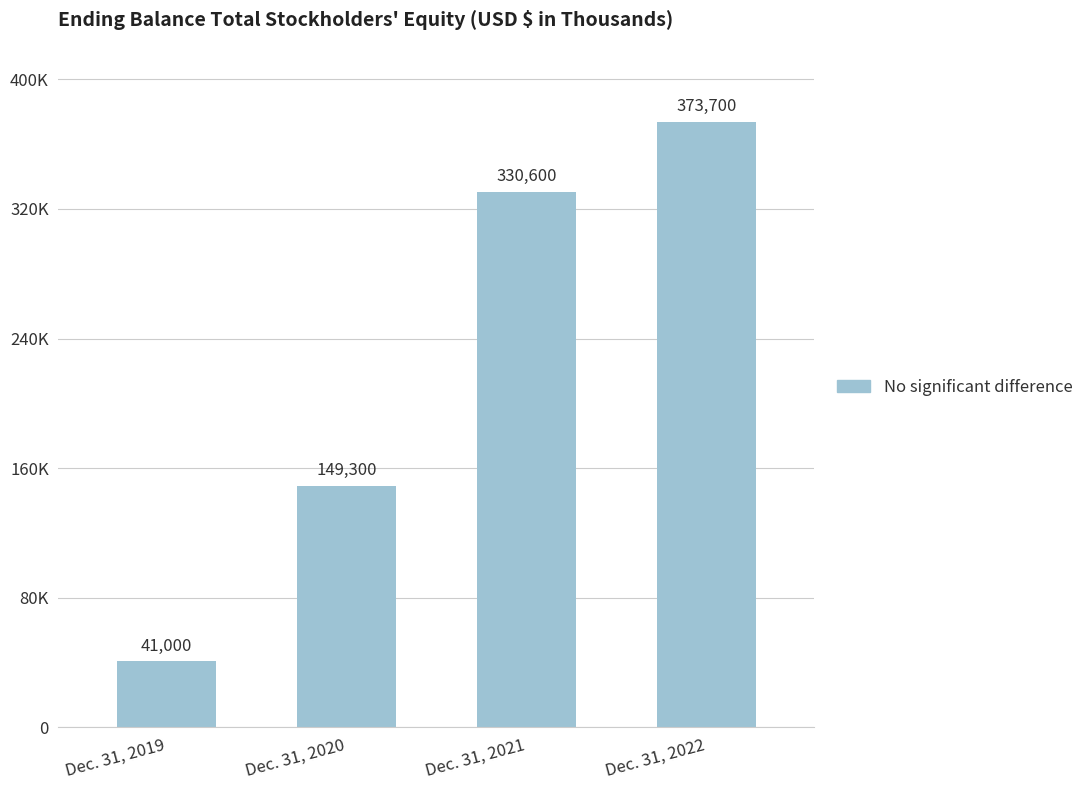

Does the chart contain any negative values?

No